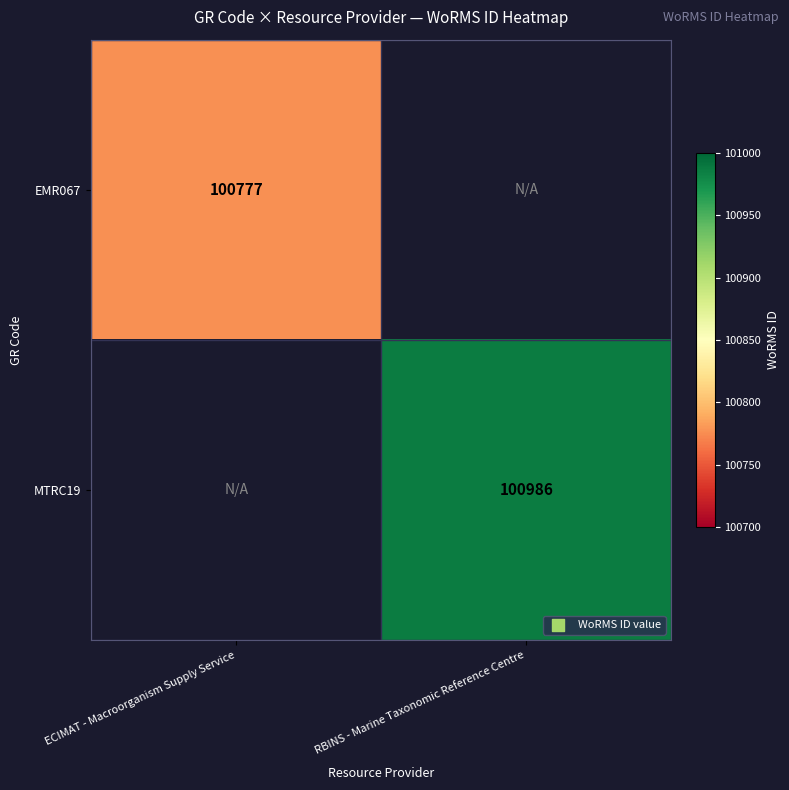

Is it true that MTRC19 equals 100986 at RBINS - Marine Taxonomic Reference Centre?

True